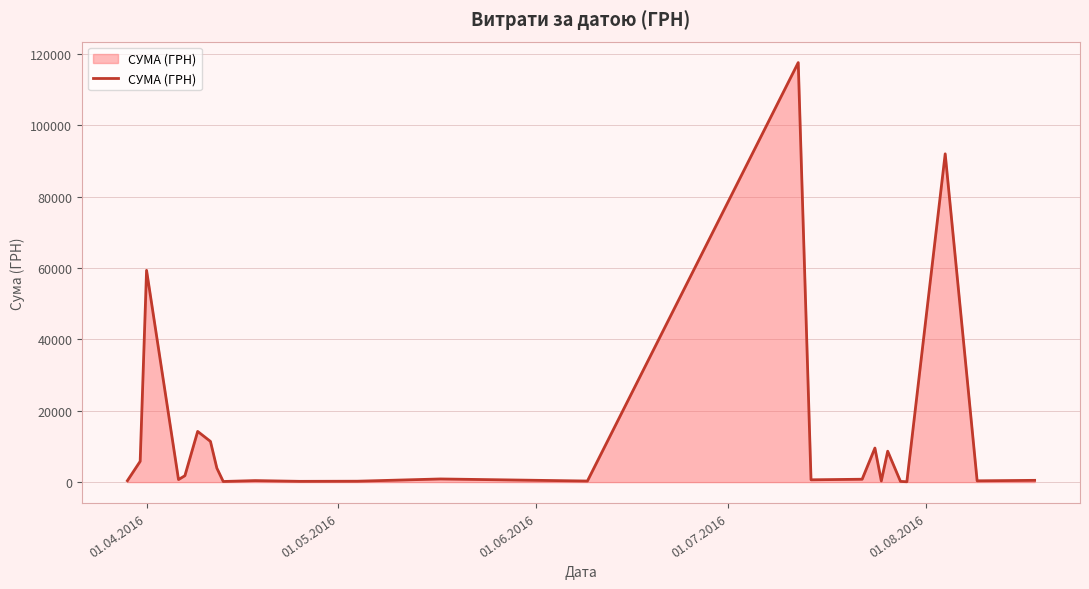

What is the average value?

13222.6